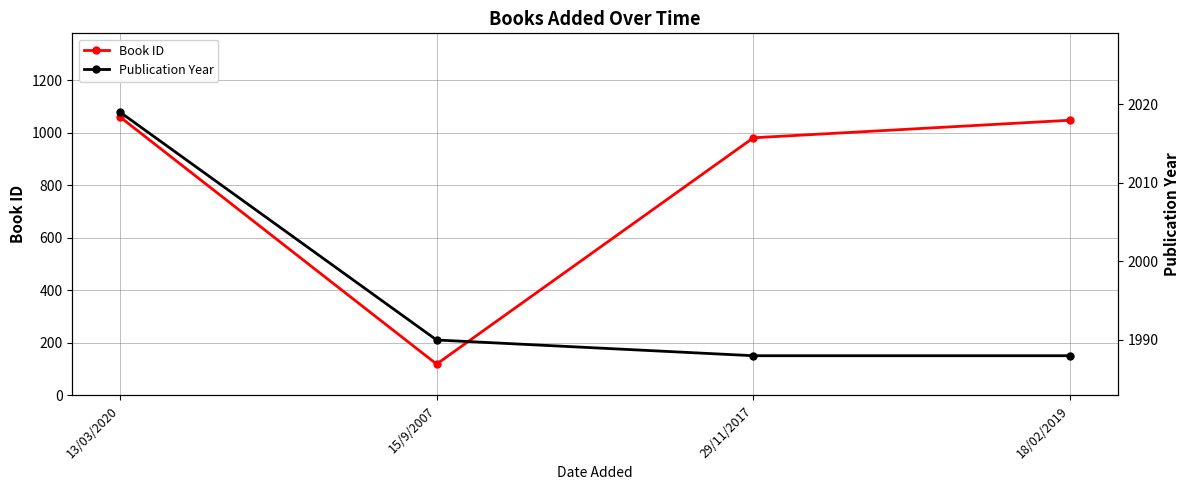

How many data points in Book ID are less than 1048?

2